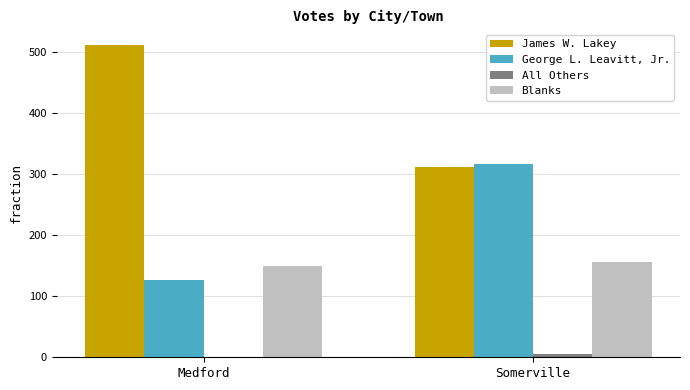

What is the maximum value for George L. Leavitt, Jr.?

316